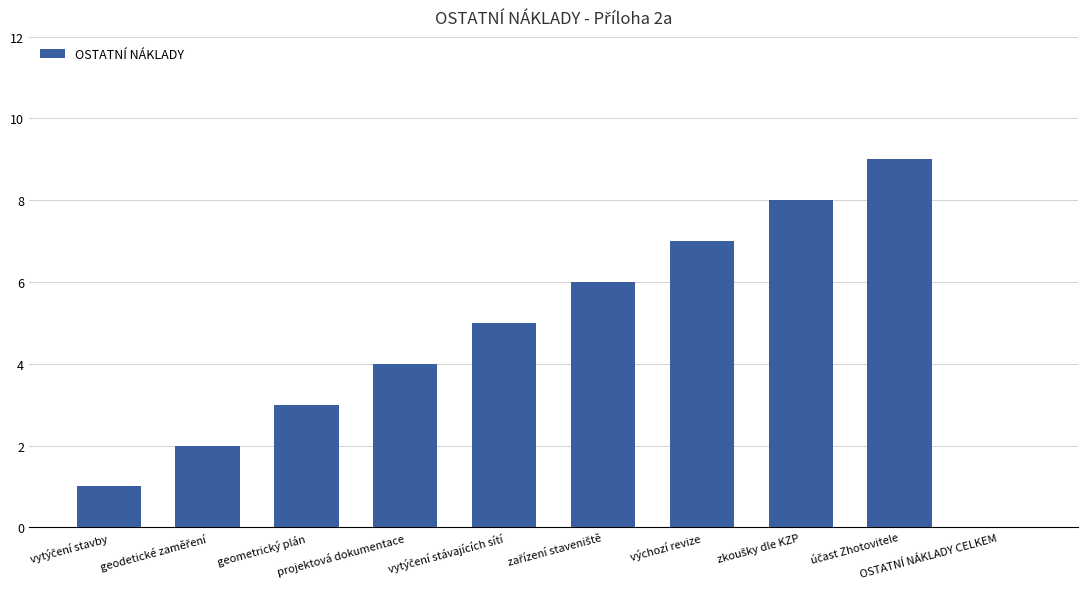

What is the sum of all values?

45